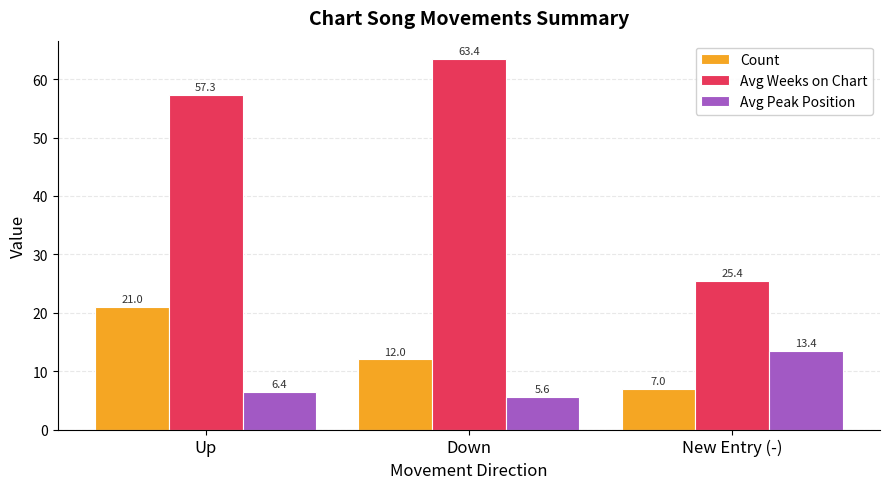

How many distinct data groups are displayed?

3